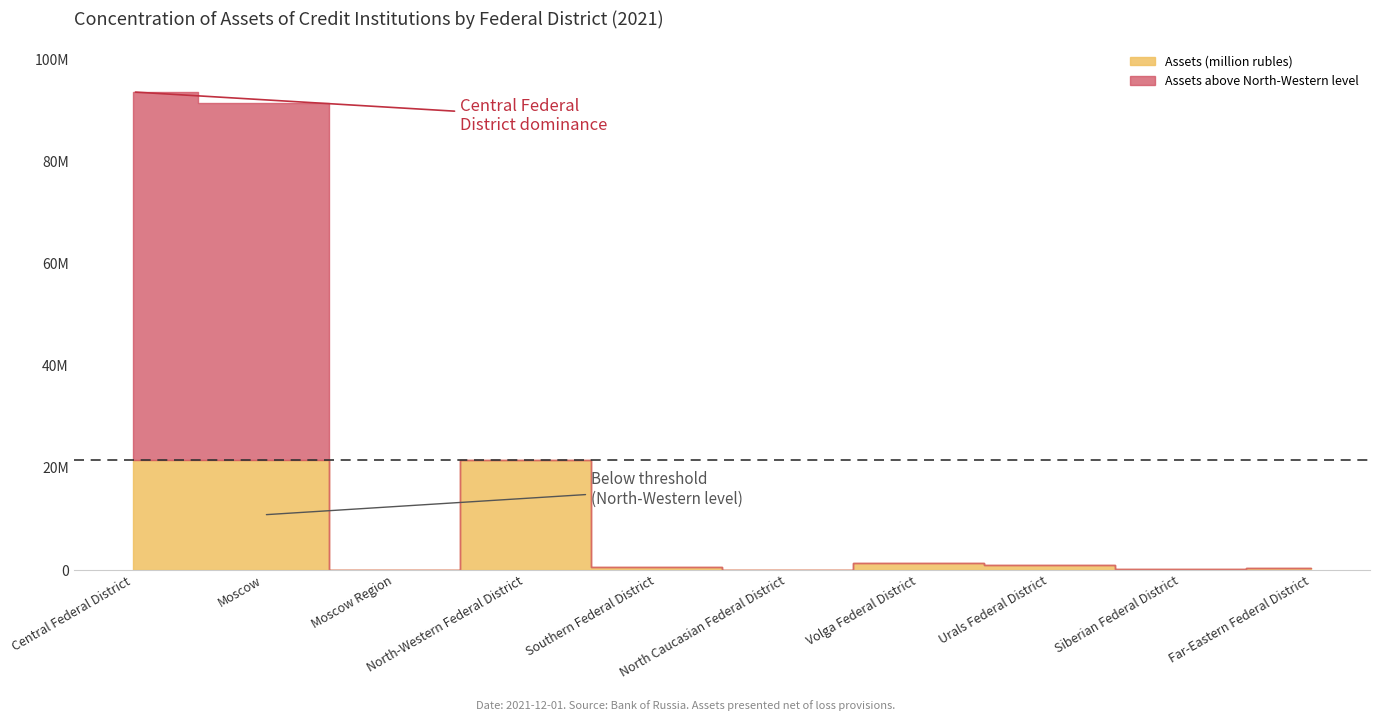

What is the minimum value shown in the chart?

3.0